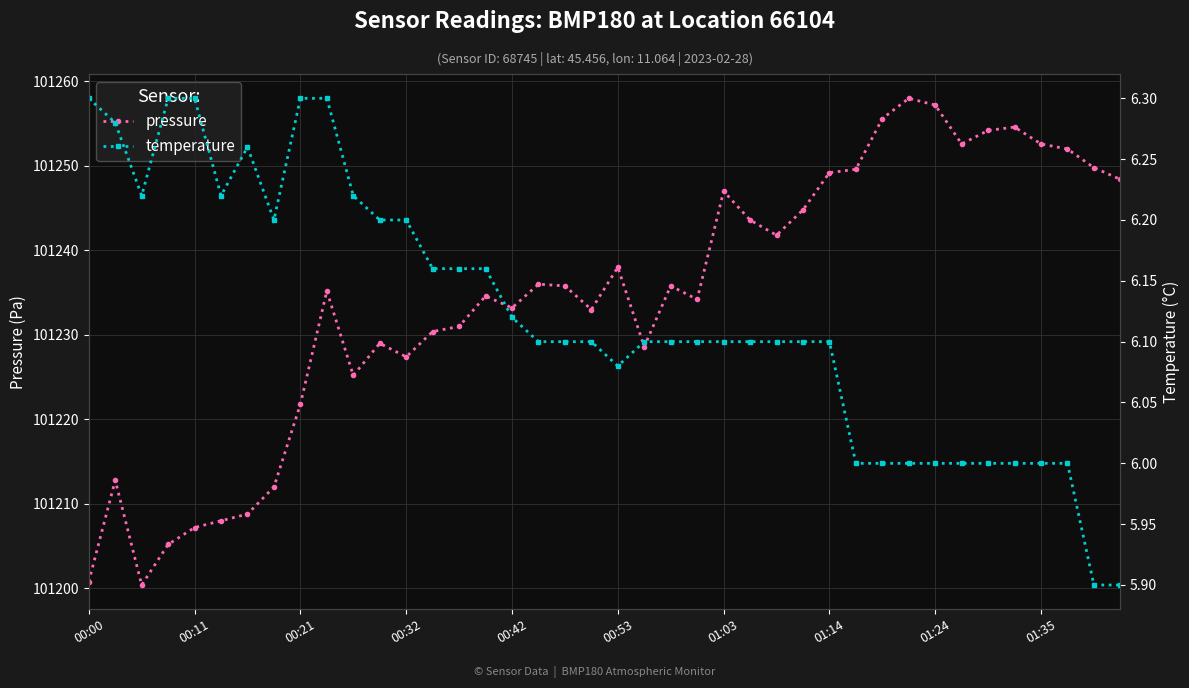

What is the highest value of the pressure series?

101258.0